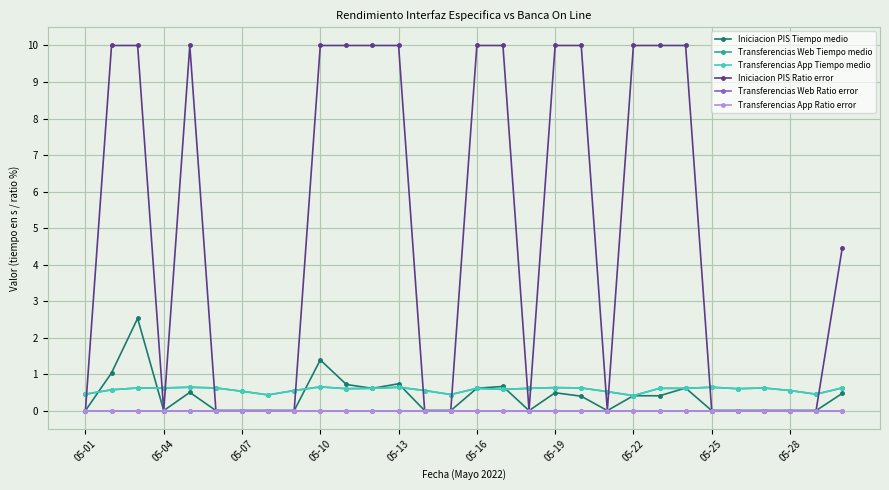

Is this an area chart (filled region under the line)?

No